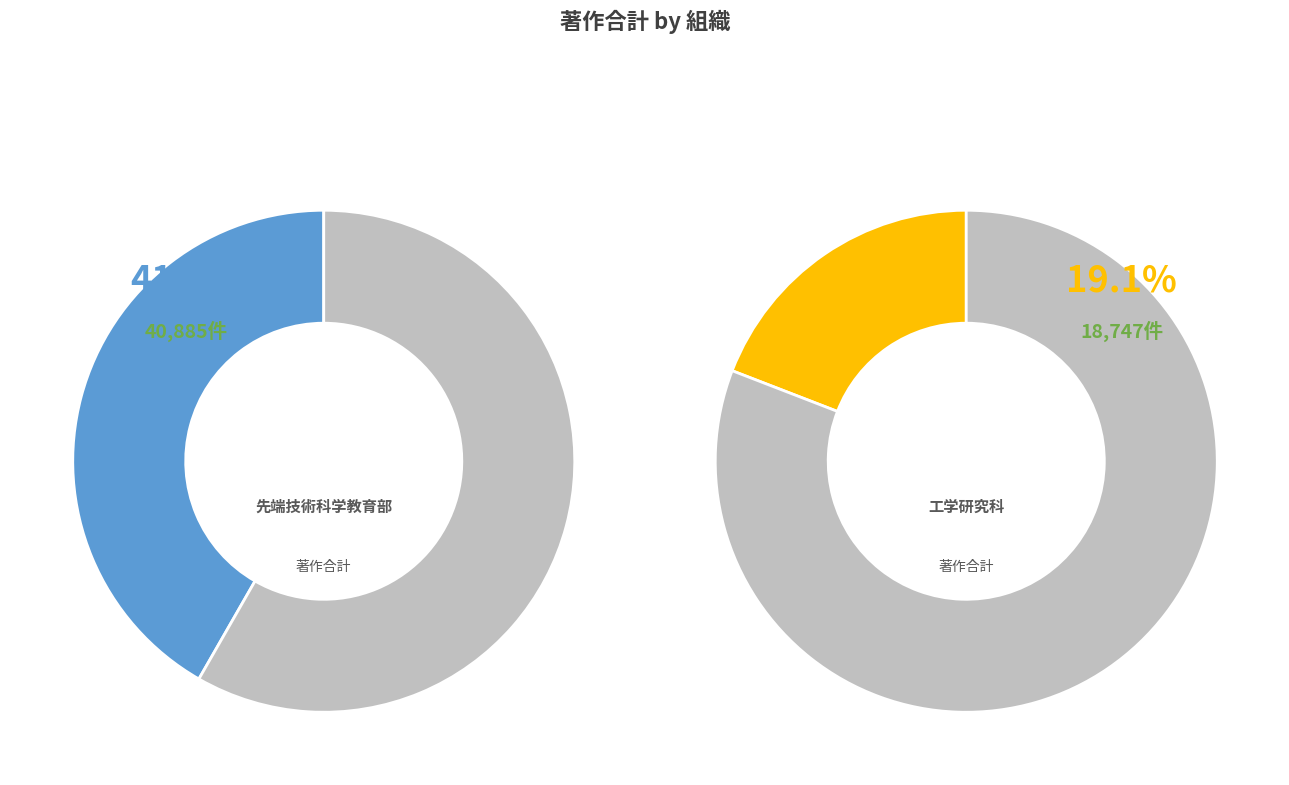

Is システム創生工学専攻 the majority of the pie?

No